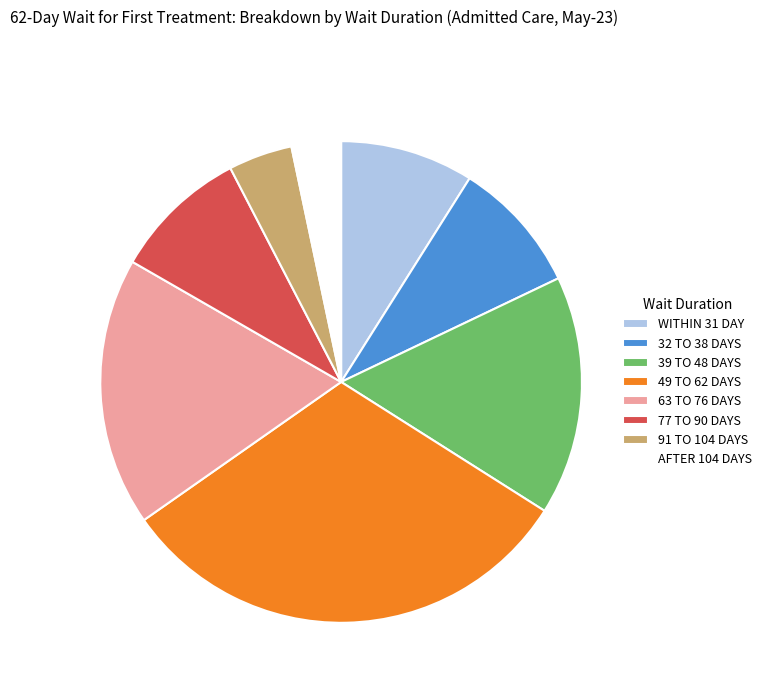

Is there a majority slice in this chart?

No